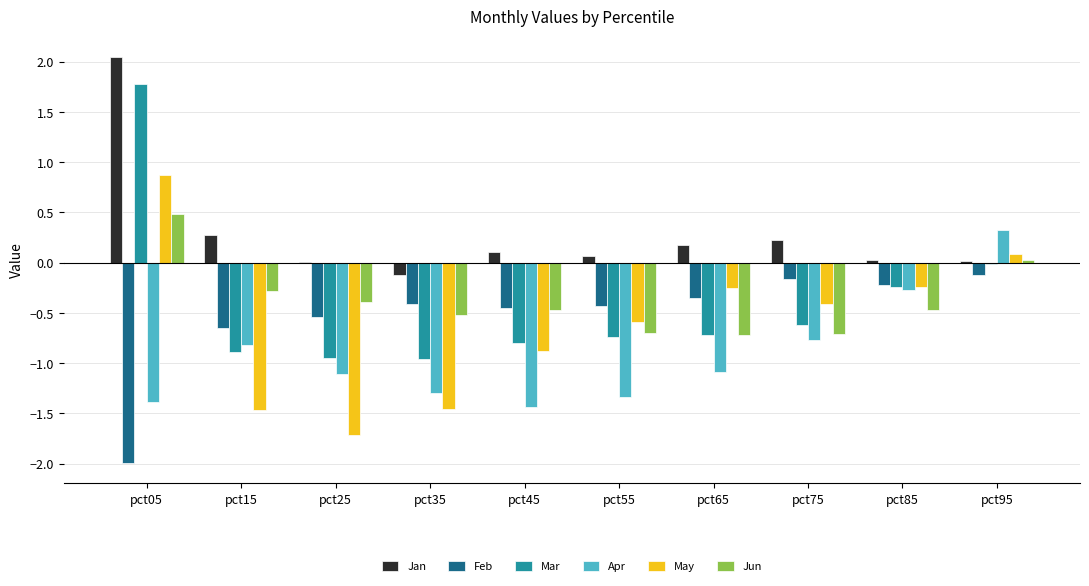

At which label does Jan reach its peak?

pct05